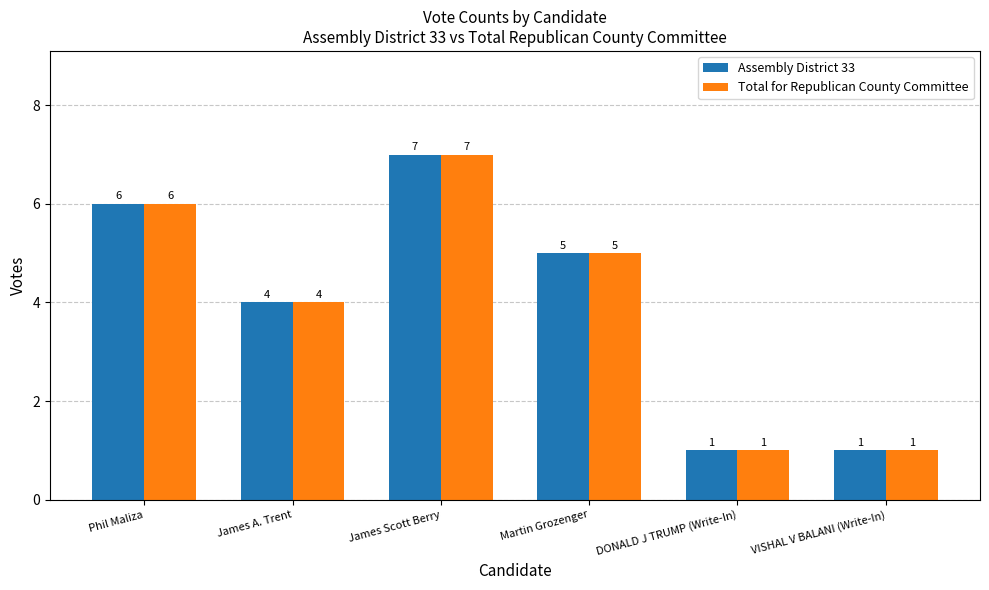

True or false: Assembly District 33 has a value of 6 at Phil Maliza.

True